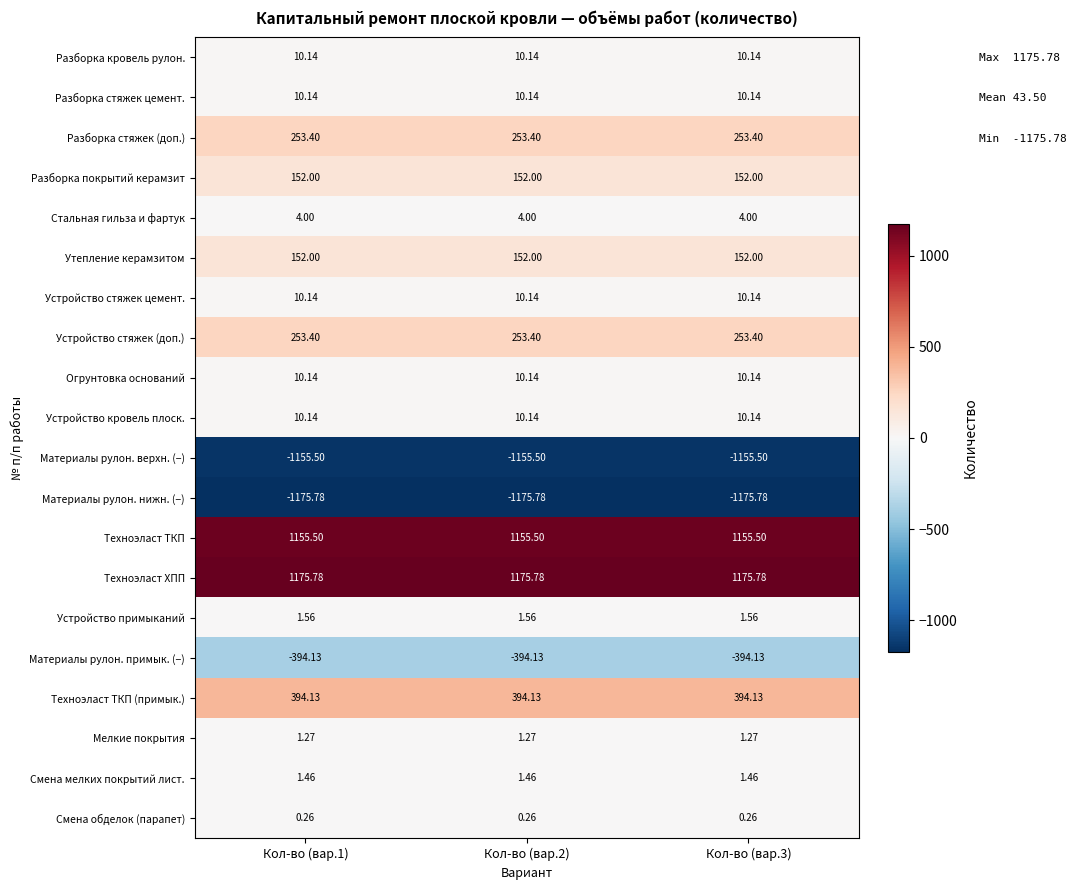

Which series has the largest total across all categories?

Техноэласт ХПП